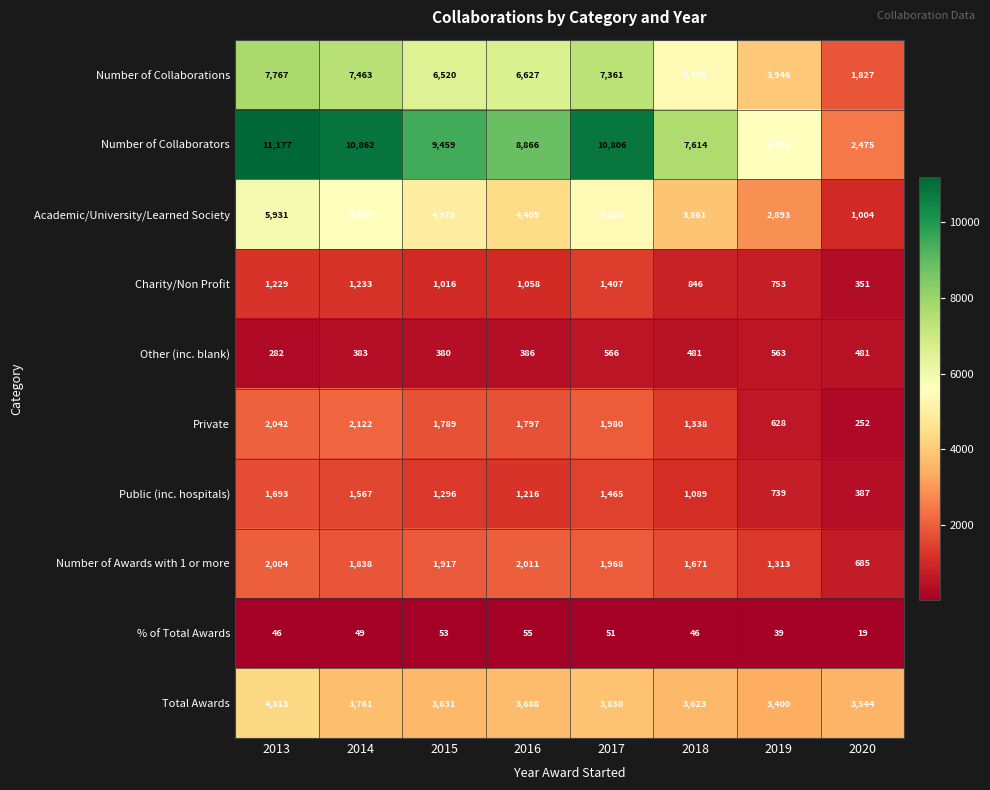

Which category has the highest value across all series?

2013